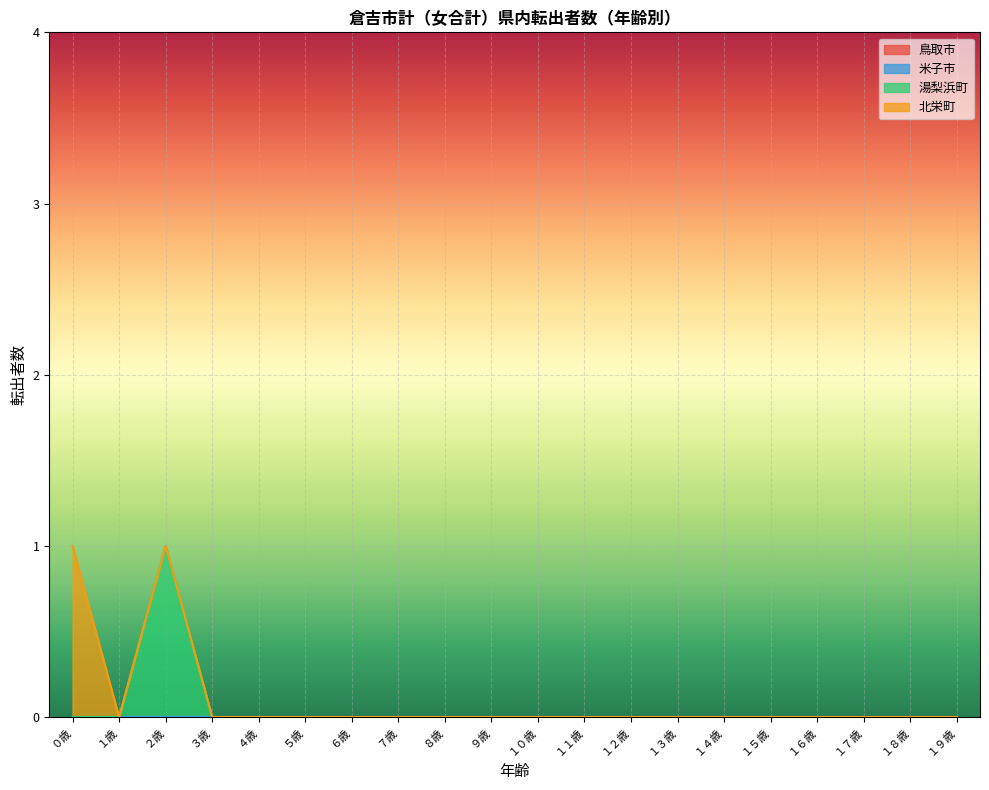

True or false: 湯梨浜町 and 鳥取市 intersect in this chart.

False